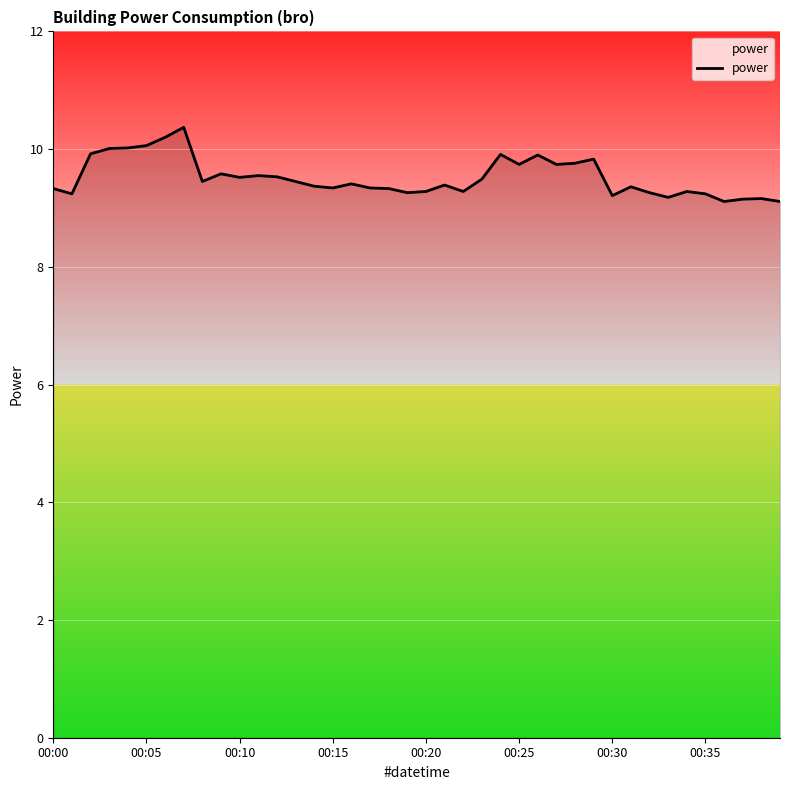

What is the difference between the maximum and minimum values?

1.3